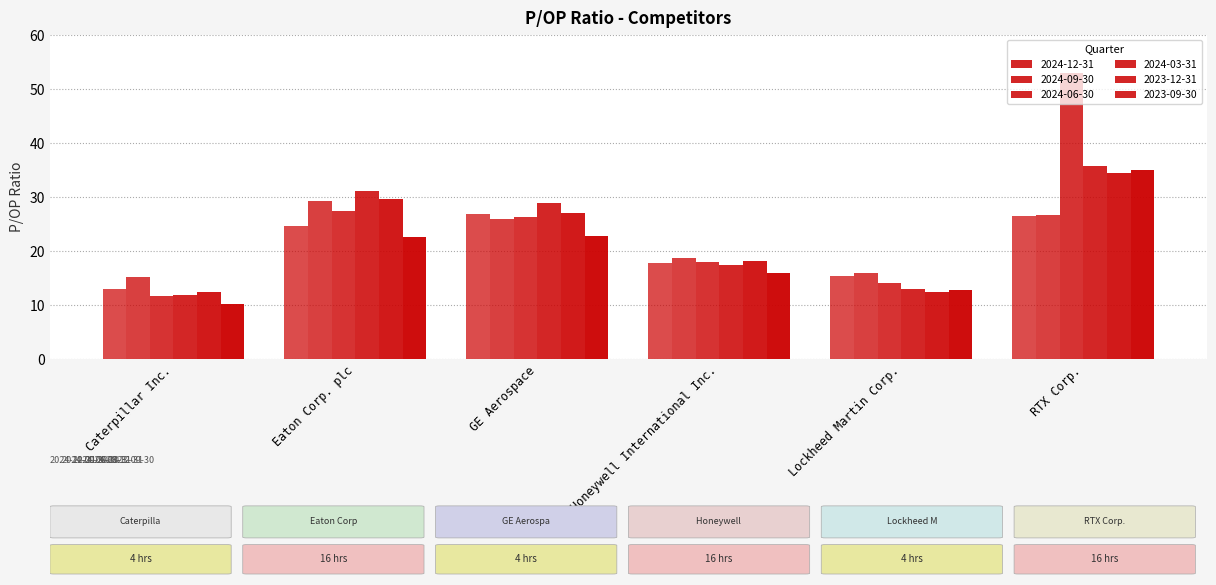

How many bars are there in each group?

6